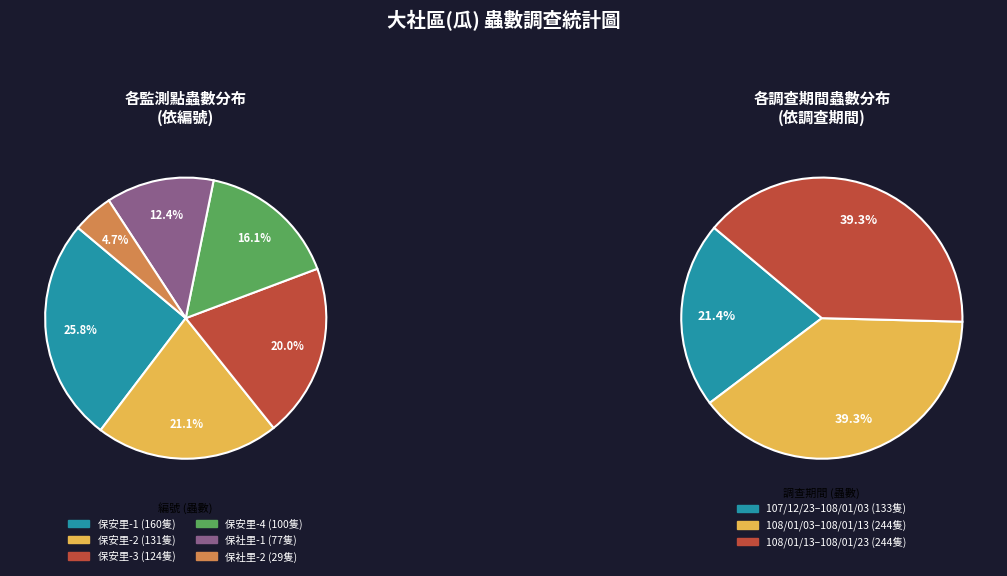

The 保社里-2(01/13) slice represents 1% of the pie. True or false?

False